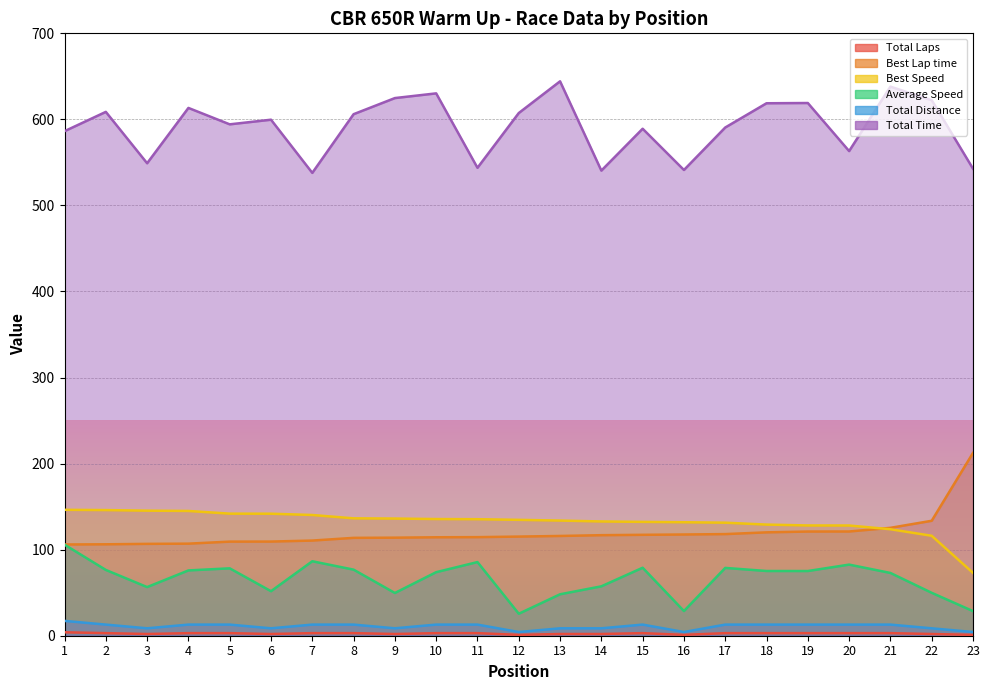

Is it true that Best Speed equals 49.6 at 20?

False